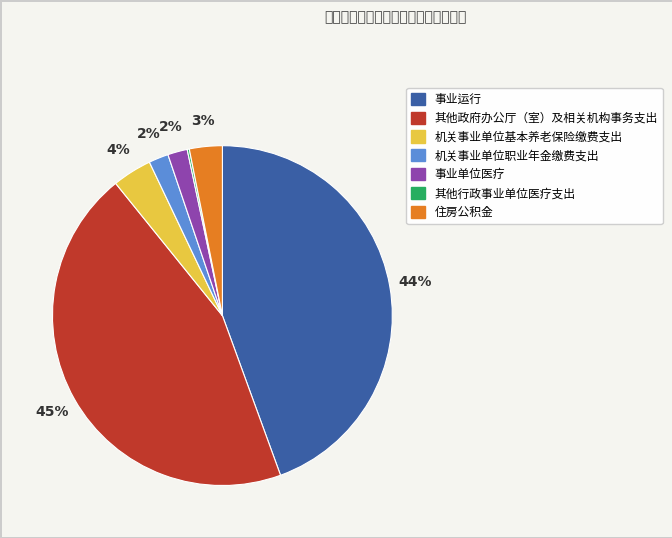

Does 事业运行 represent more than half of the total?

No